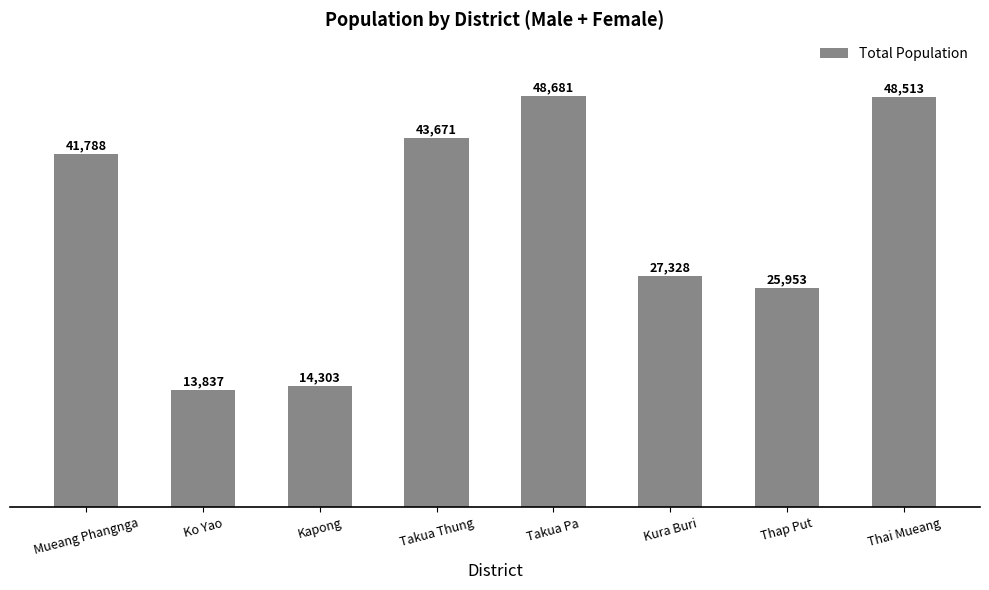

Are the bars grouped side by side (vs. stacked)?

No